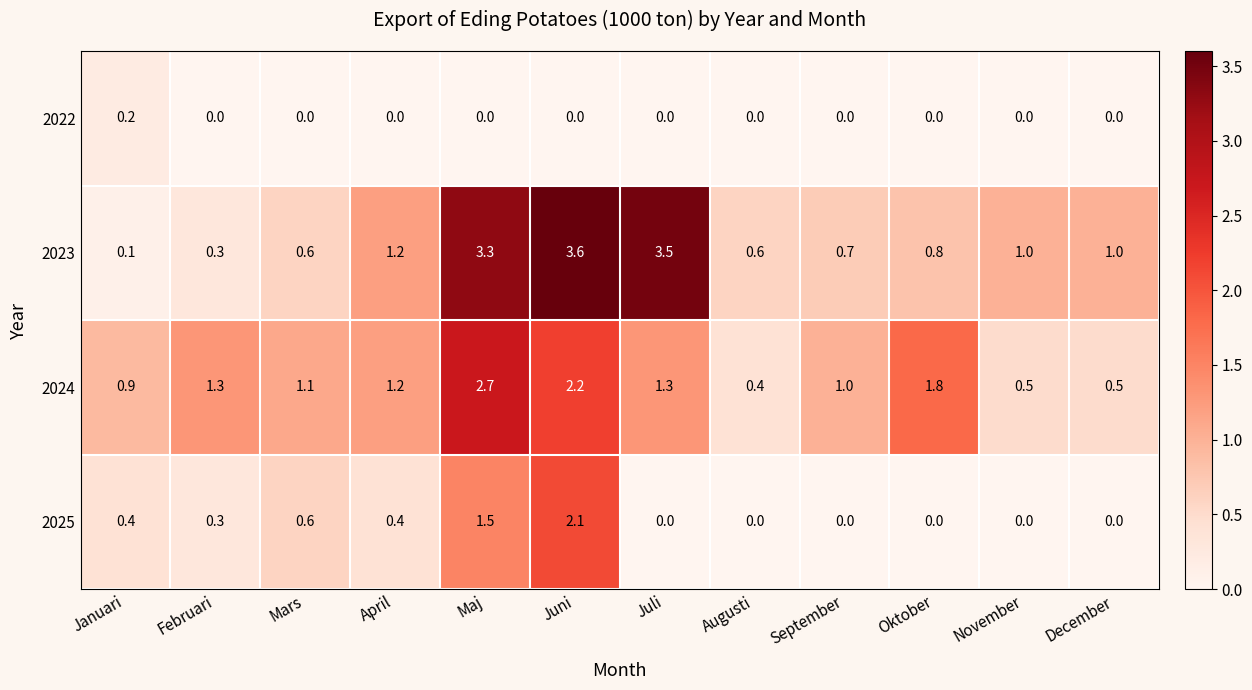

List the series in order of their peak value, highest first.

2023, 2024, 2025, 2022